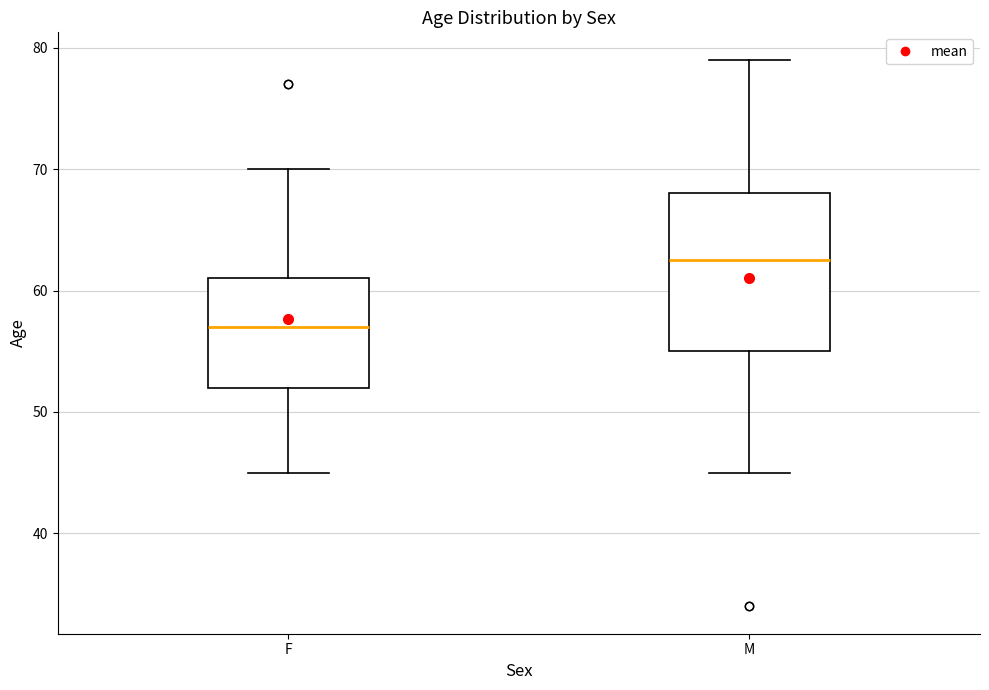

Which box's median line is the highest?

M